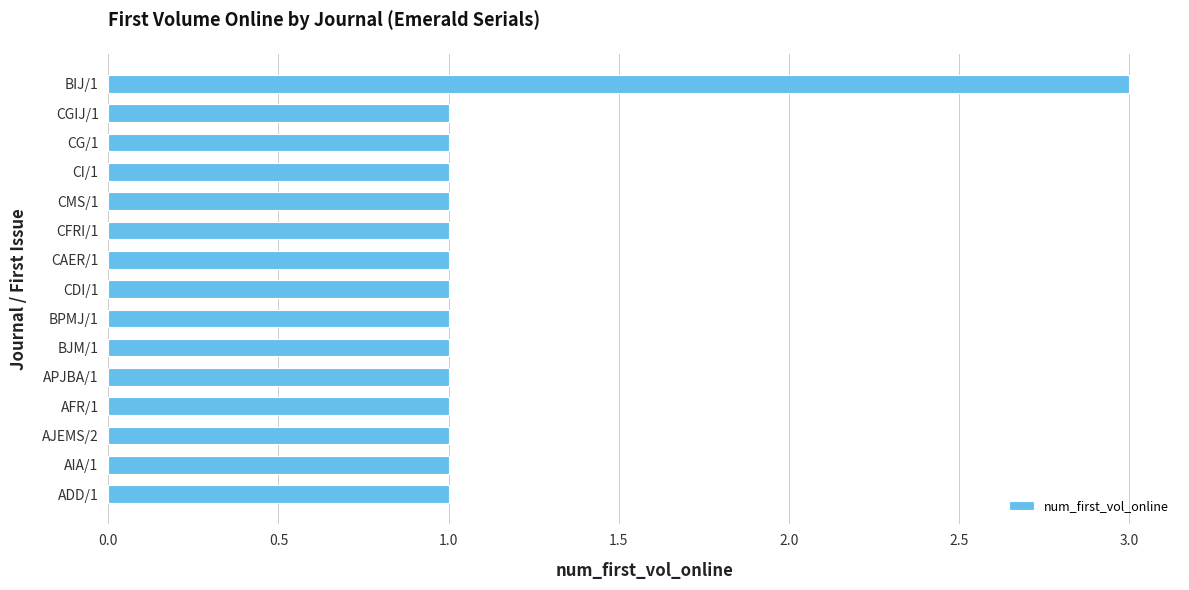

The value at AIA/1 is 1. True or false?

True